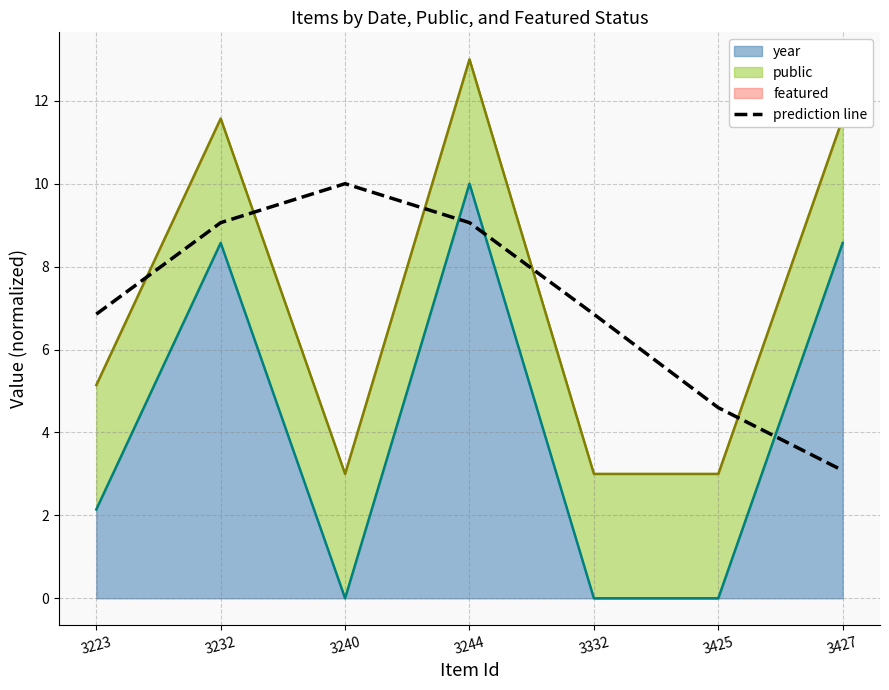

The chart shows a value of 10.0 at 3240. True or false?

True